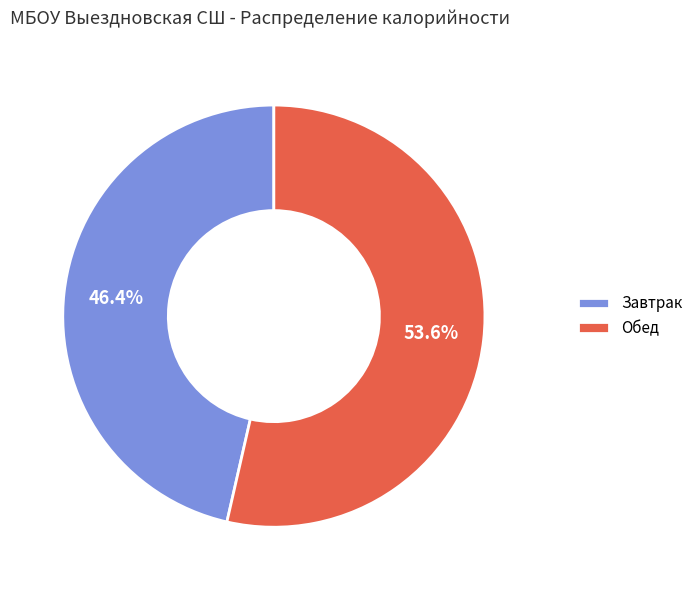

How much of the chart is everything except Завтрак?

53.6%